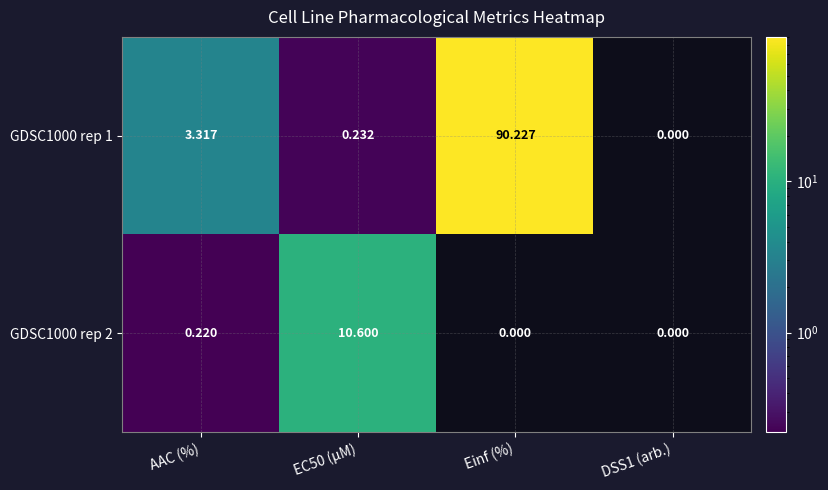

Which series changed the most between AAC (%) and Einf (%)?

GDSC1000 rep 1